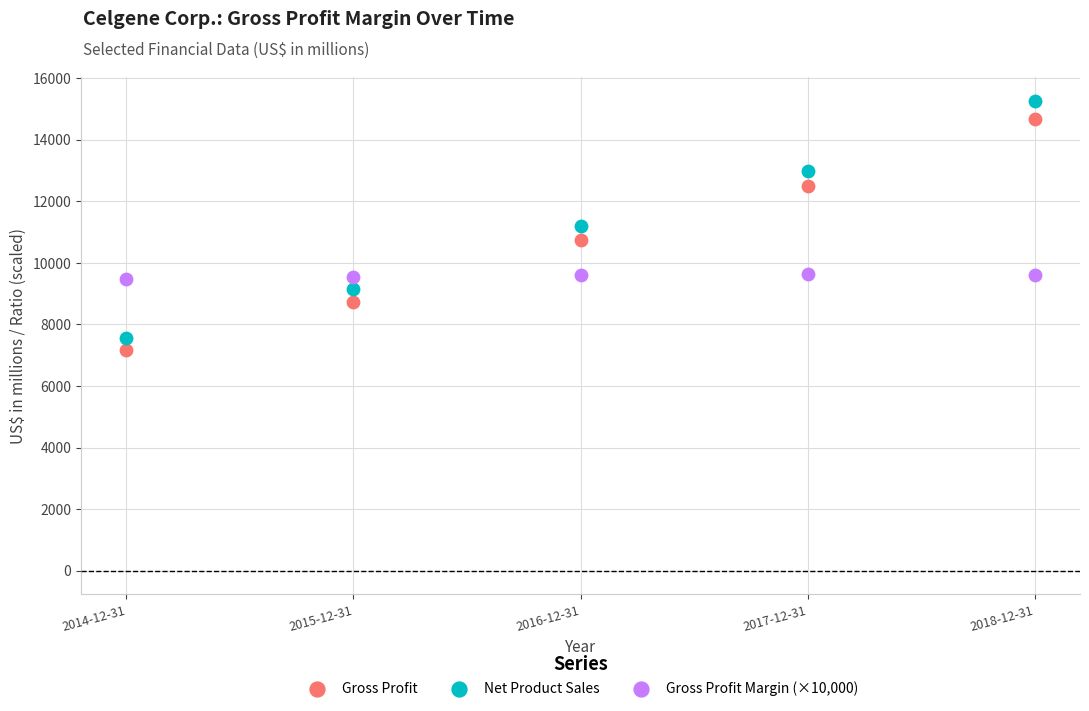

Across all data points, what is the range of Y values (max minus min)?

8087